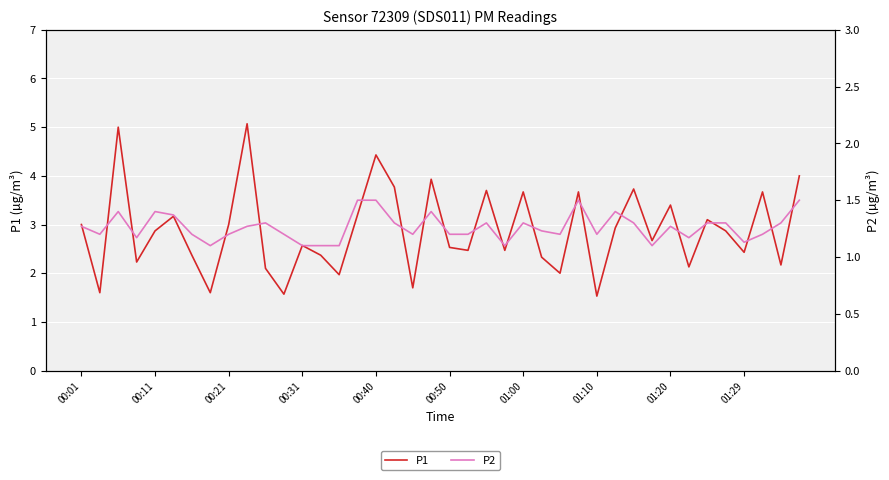

True or false: P2 has more than 1 points higher than both neighbors.

True